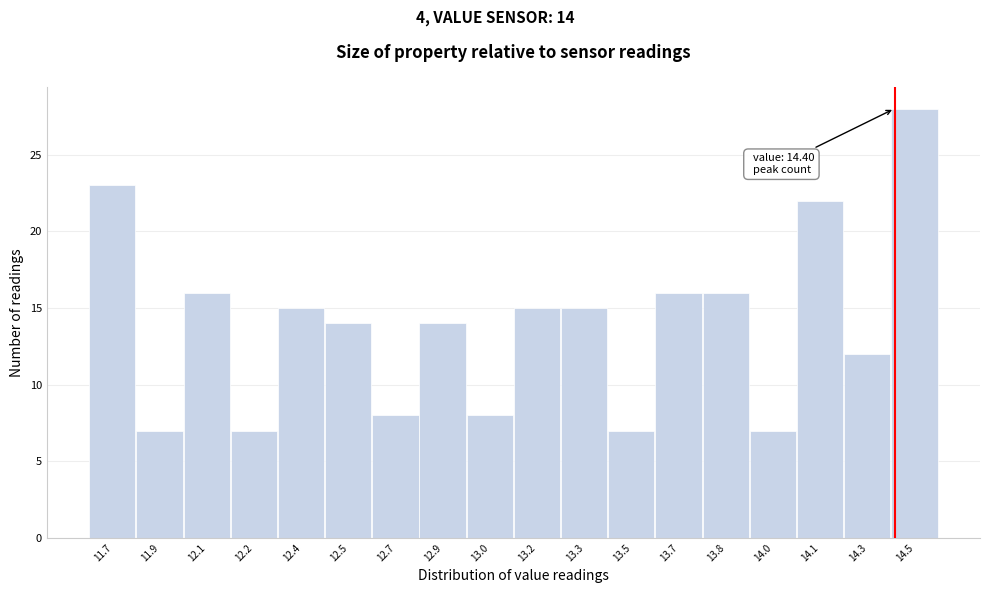

Reading left to right, extract all data points from this chart.

11.7=23	11.9=7	12.1=16	12.2=7	12.4=15	12.5=14	12.7=8	12.9=14	13.0=8	13.2=15	13.3=15	13.5=7	13.7=16	13.8=16	14.0=7	14.1=22	14.3=12	14.5=28